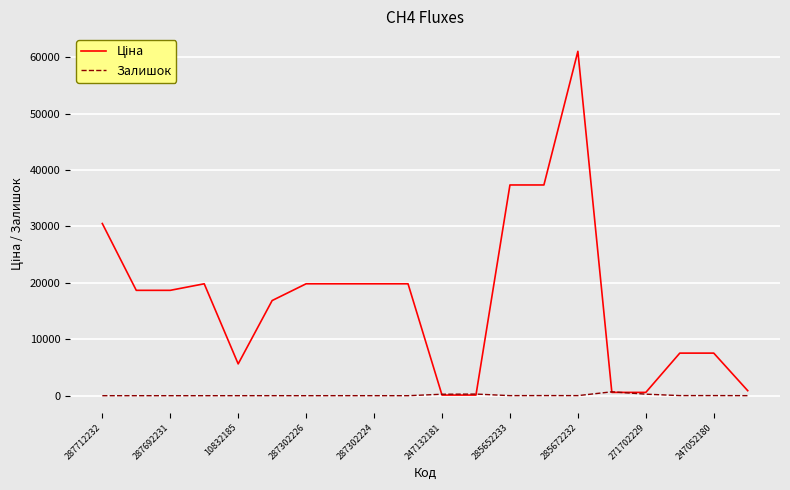

What is the maximum value shown in the chart?

61024.7